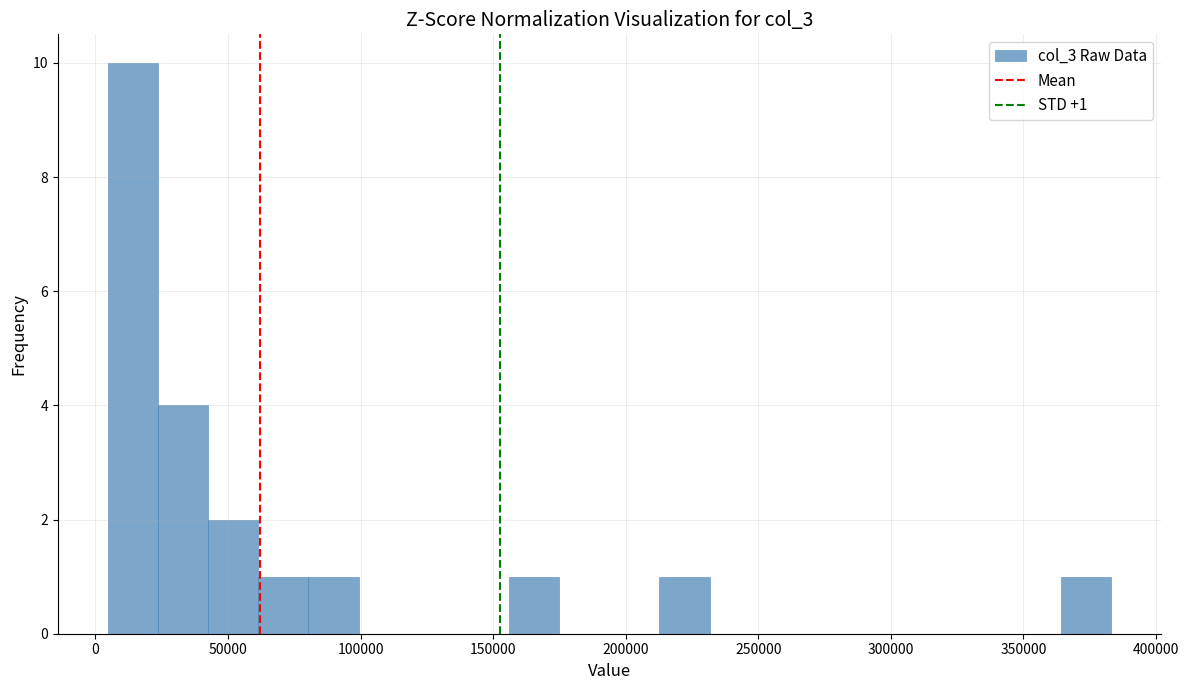

Read against the x-axis, roughly where is the centre of the tallest bar?

15000